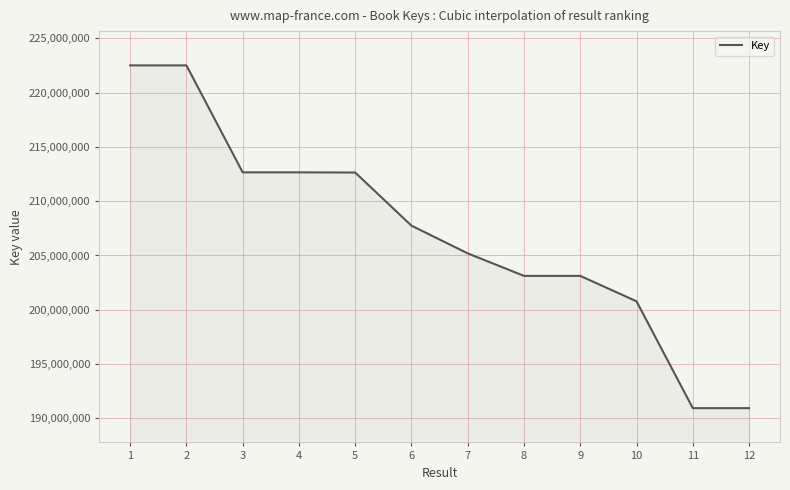

What is the greatest value displayed?

222495863